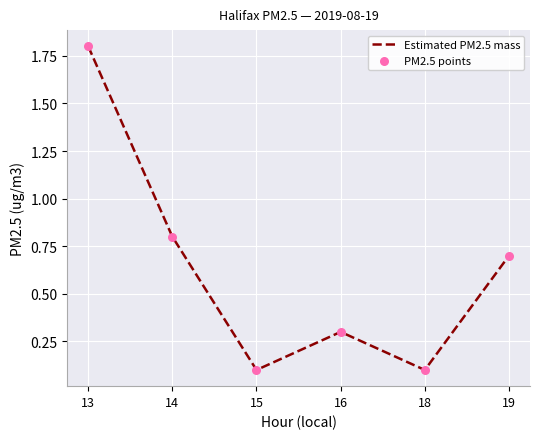

The value at 18 is 0.1. True or false?

True